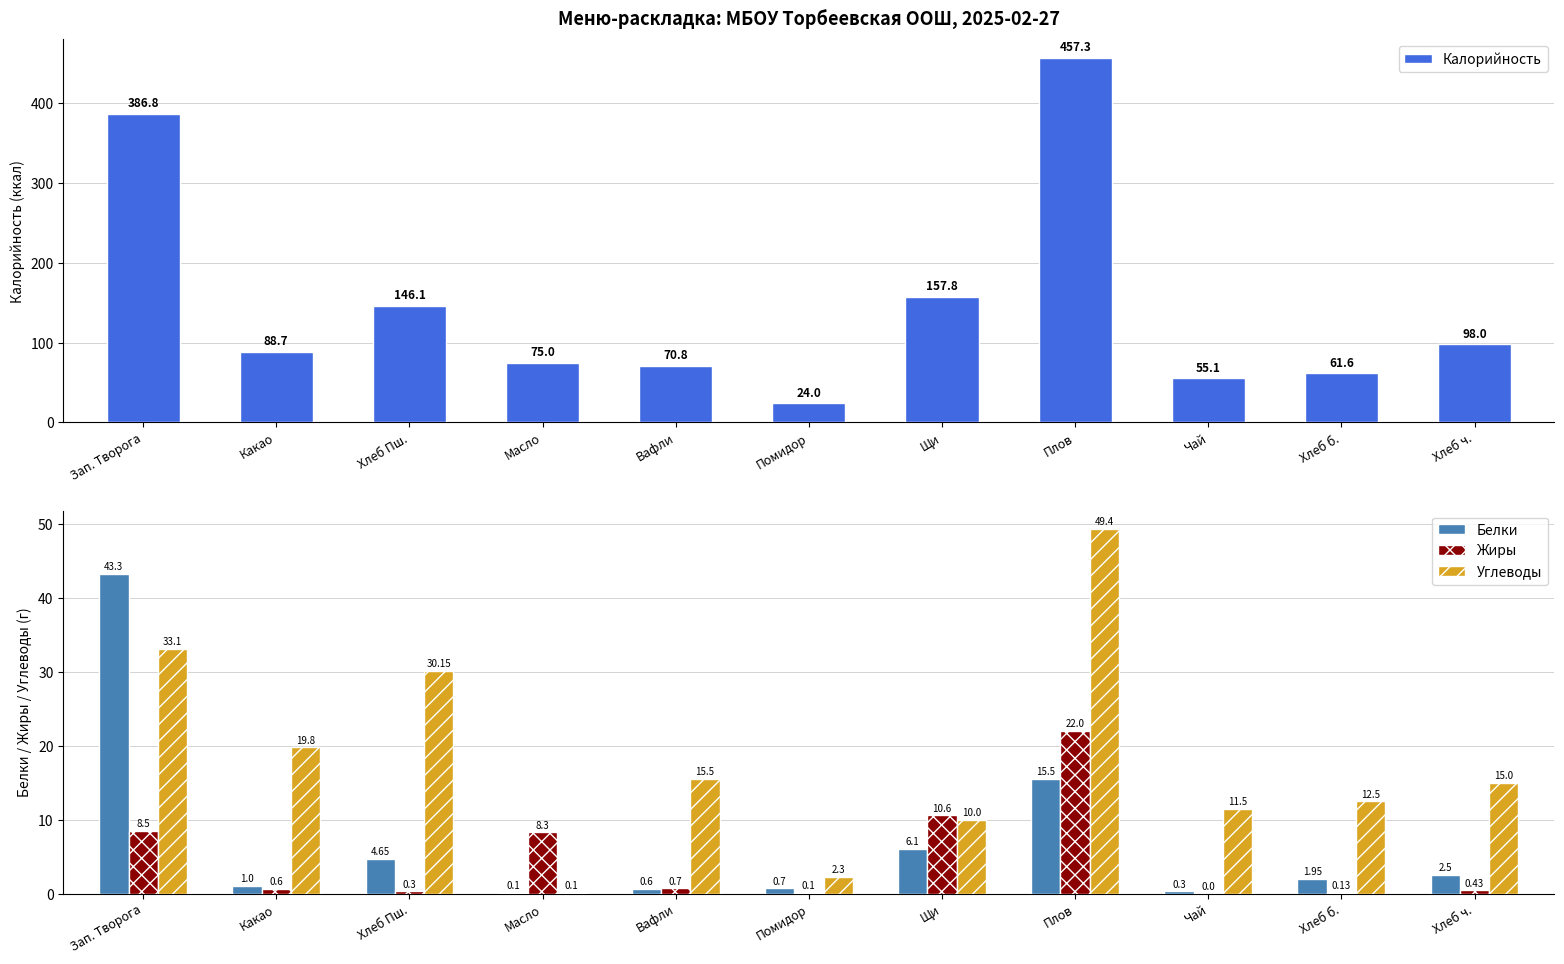

Which series changed the most between Вафли and Хлеб ч.?

Калорийность